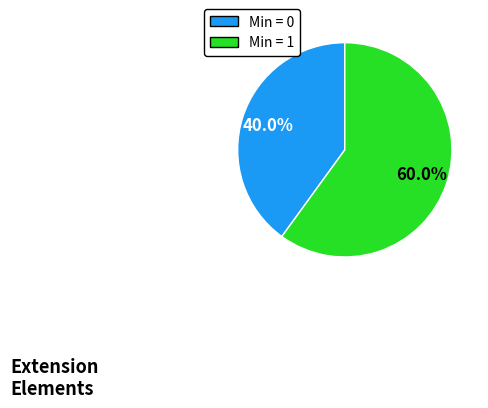

Does any single category account for the majority?

Yes